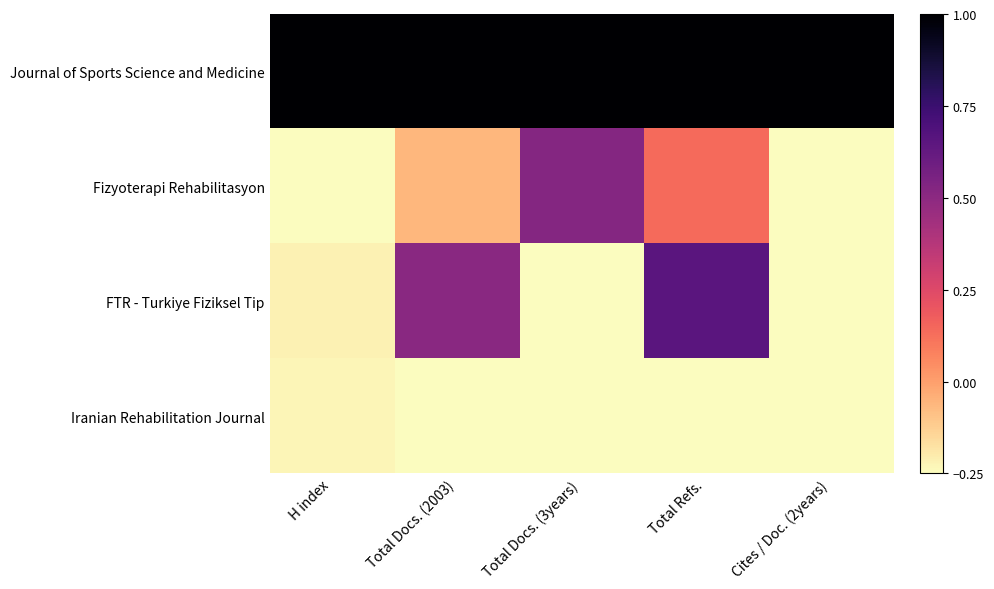

Rank the series at H index from highest to lowest value.

Journal of Sports Science and Medicine, FTR - Turkiye Fiziksel Tip, Iranian Rehabilitation Journal, Fizyoterapi Rehabilitasyon